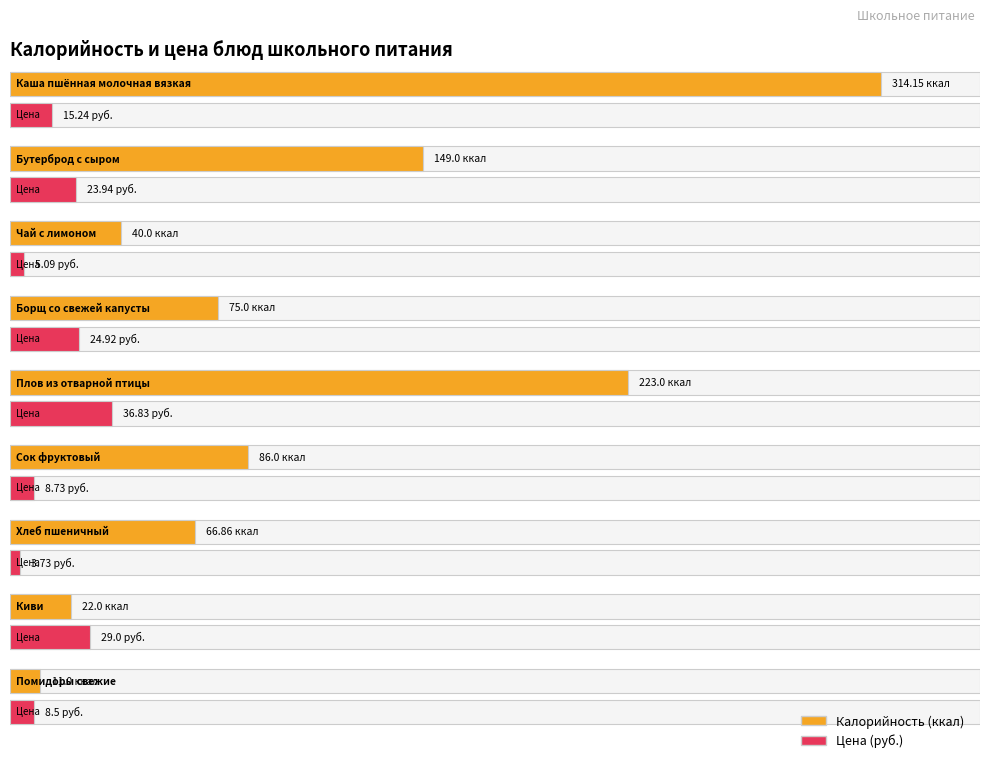

What position from the right is Чай с лимоном?

7